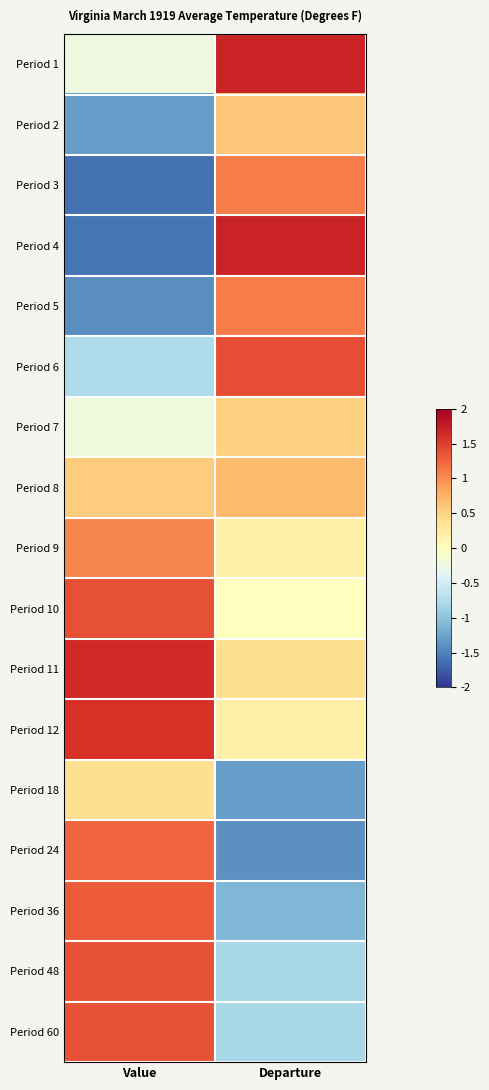

Reading left to right, list all the values displayed in this chart.

Period 1: Value=-0.2	Departure=1.7
Period 2: Value=-1.3	Departure=0.6
Period 3: Value=-1.6	Departure=1.1
Period 4: Value=-1.6	Departure=1.7
Period 5: Value=-1.4	Departure=1.1
Period 6: Value=-0.8	Departure=1.4
Period 7: Value=-0.2	Departure=0.5
Period 8: Value=0.5	Departure=0.7
Period 9: Value=1.0	Departure=0.2
Period 10: Value=1.4	Departure=0.0
Period 11: Value=1.6	Departure=0.4
Period 12: Value=1.6	Departure=0.2
Period 18: Value=0.4	Departure=-1.3
Period 24: Value=1.2	Departure=-1.4
Period 36: Value=1.3	Departure=-1.1
Period 48: Value=1.4	Departure=-0.8
Period 60: Value=1.4	Departure=-0.8